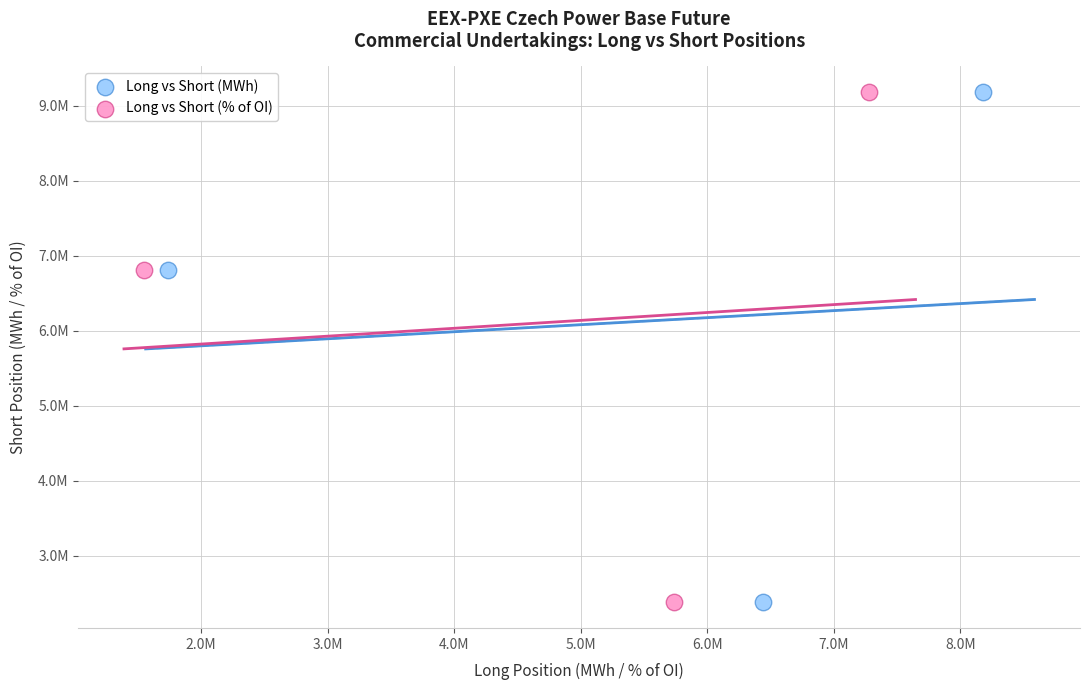

What are all the series names shown in the legend?

Long vs Short (MWh), Long vs Short (% of OI)